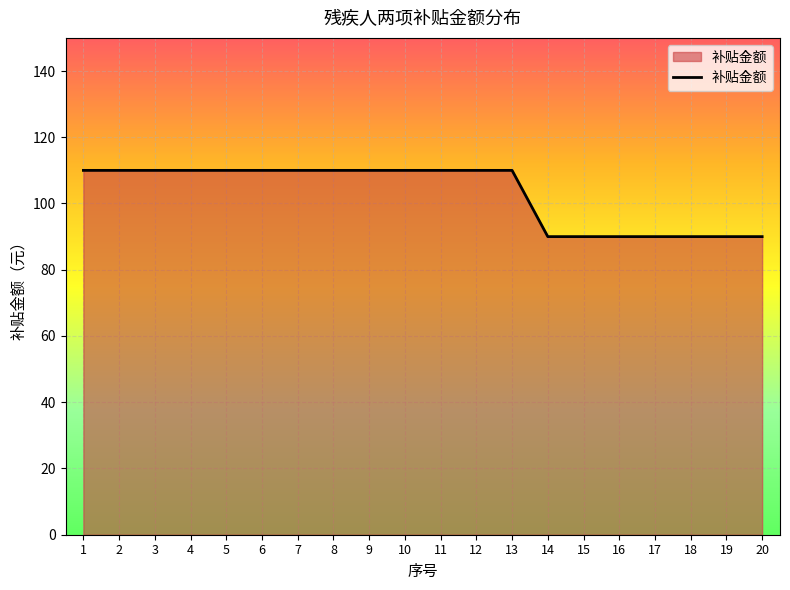

Reading left to right, list all the values displayed in this chart.

110	110	110	110	110	110	110	110	110	110	110	110	110	90	90	90	90	90	90	90